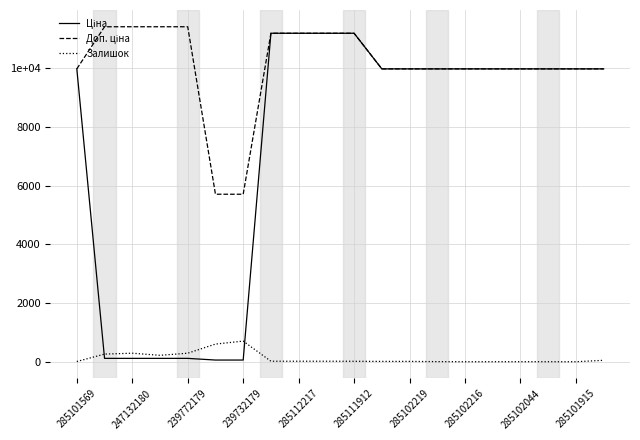

Rank the series by their maximum value, from highest to lowest.

Доп. ціна, Ціна, Залишок